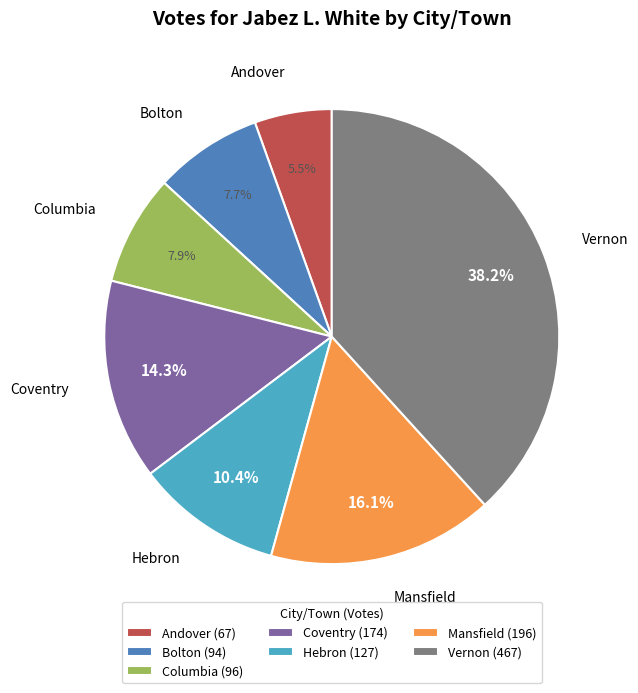

Does Bolton account for over 50% of the chart?

No